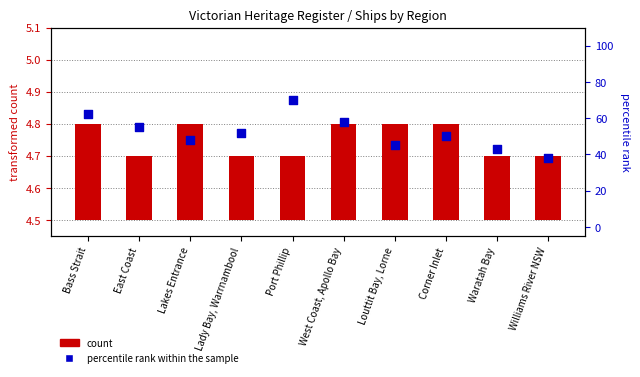

Which series reaches the maximum Y coordinate?

percentile rank within the sample